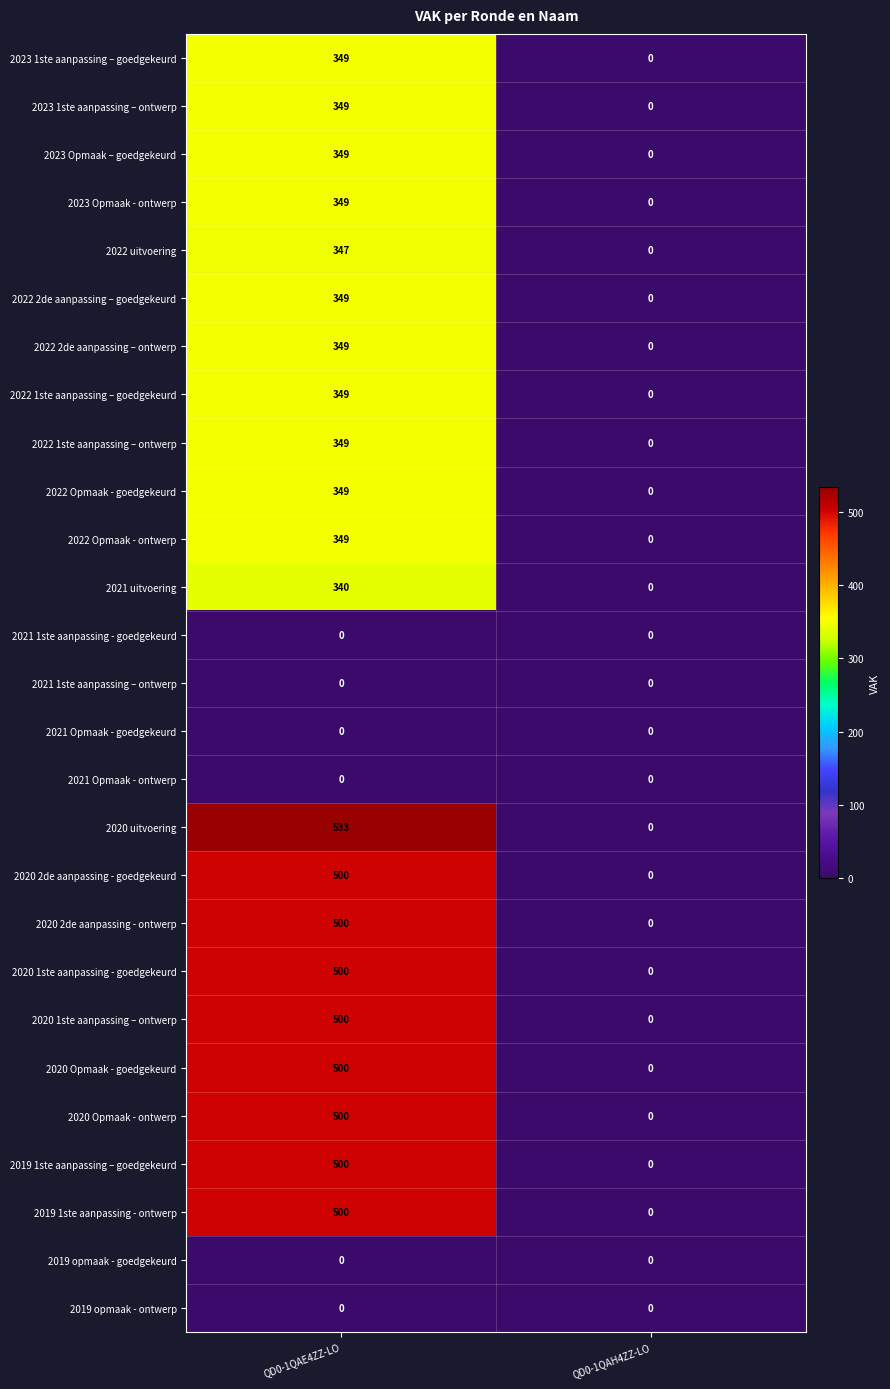

What is the greatest value displayed?

533